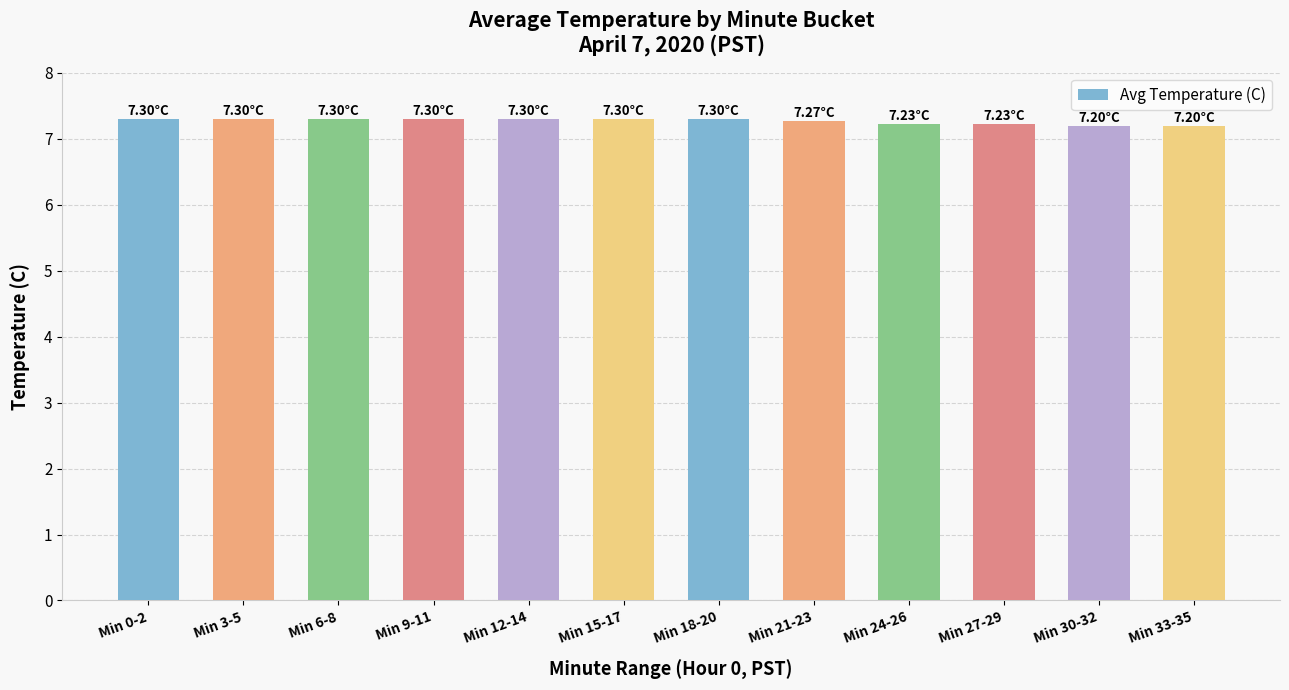

What is the sum of all values?

87.2